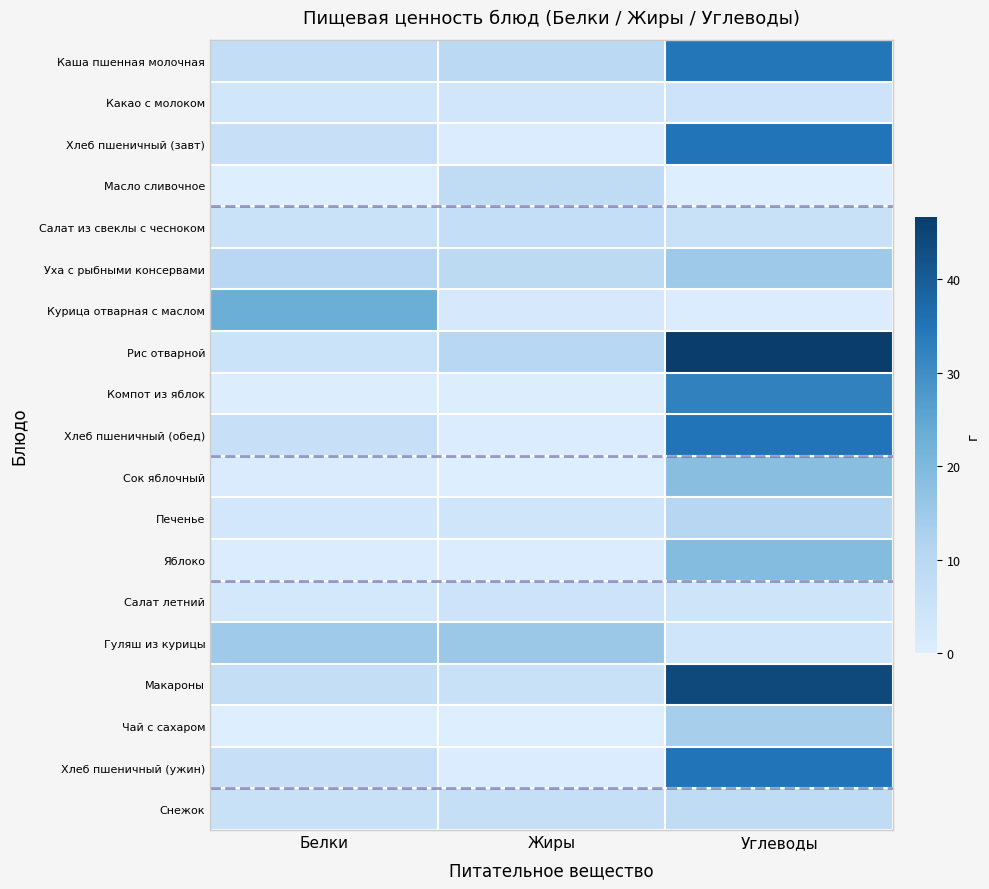

Which series has the largest range (max minus min)?

Рис отварной